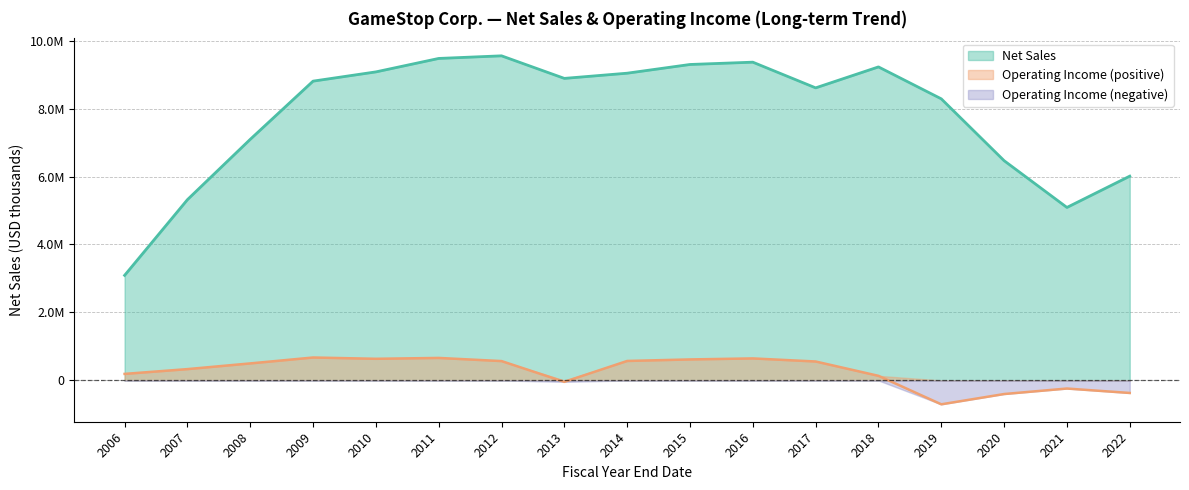

Does the chart have visible grid lines?

Yes